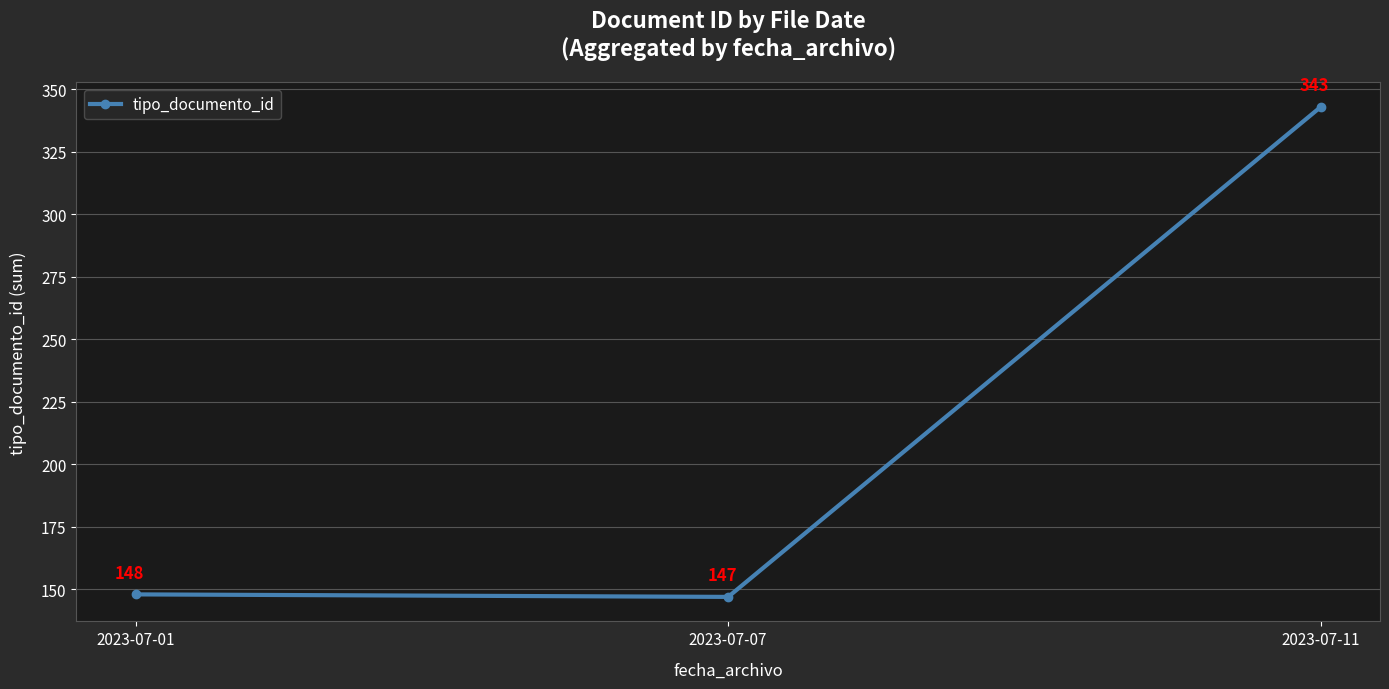

Reading right to left, transcribe all the data shown in this chart.

2023-07-11=343	2023-07-07=147	2023-07-01=148